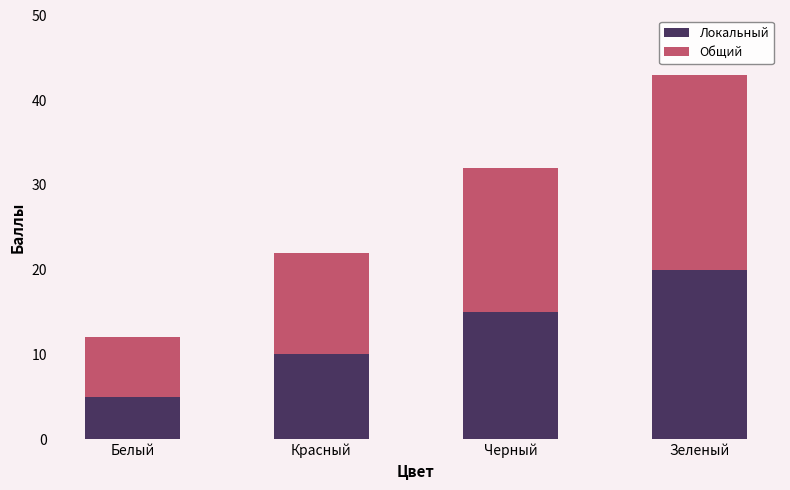

What is the minimum value for Локальный?

5